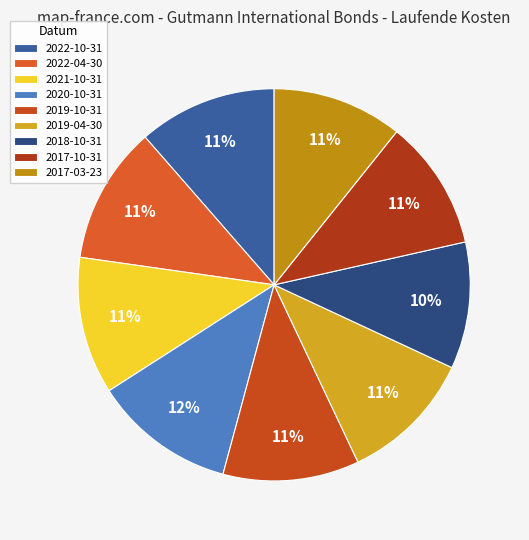

Combined, do 2017-03-23 and 2021-10-31 account for over 50%?

No